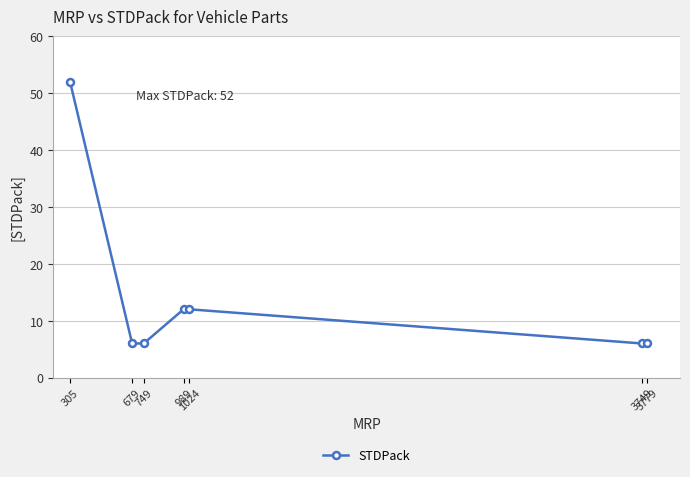

True or false: the data shows 12 at 989.

True